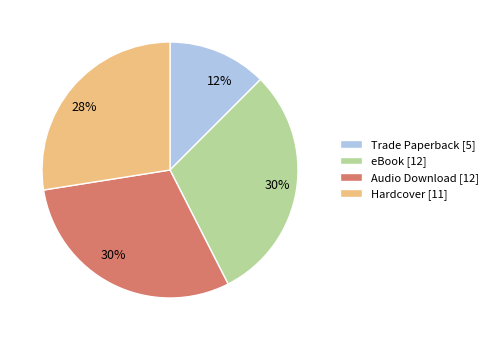

To the nearest percent, what percentage of the pie is Audio Download?

30%